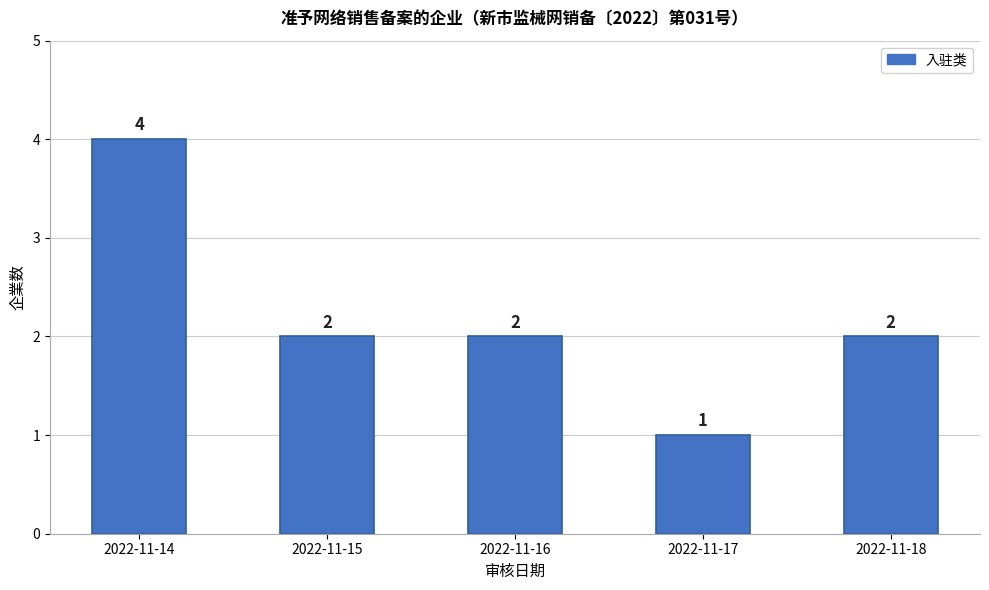

What is the ratio of the value at 2022-11-18 to the value at 2022-11-16?

1.0